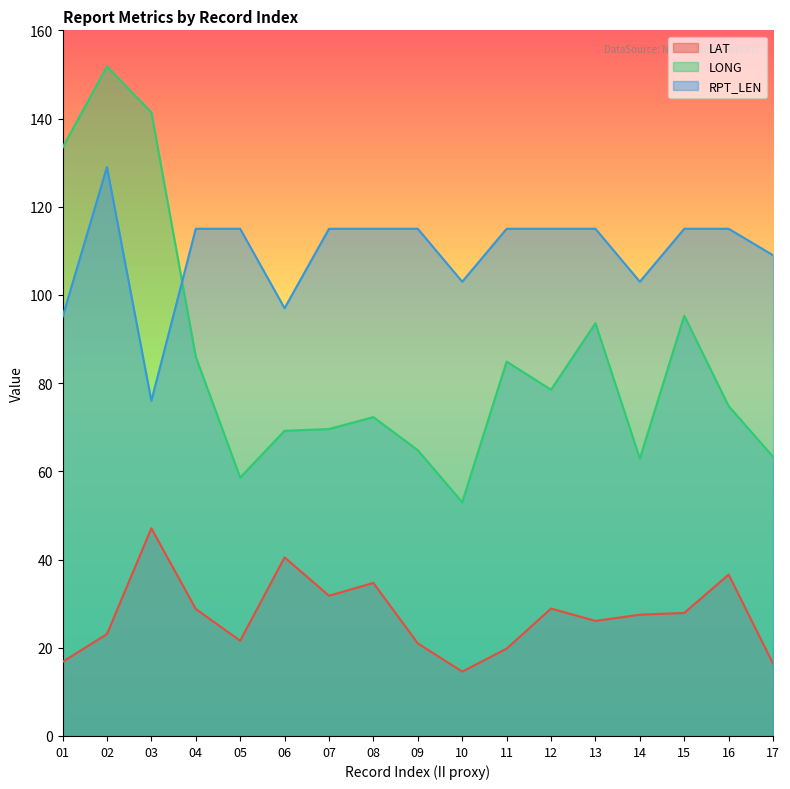

How many lines are shown in the chart?

3